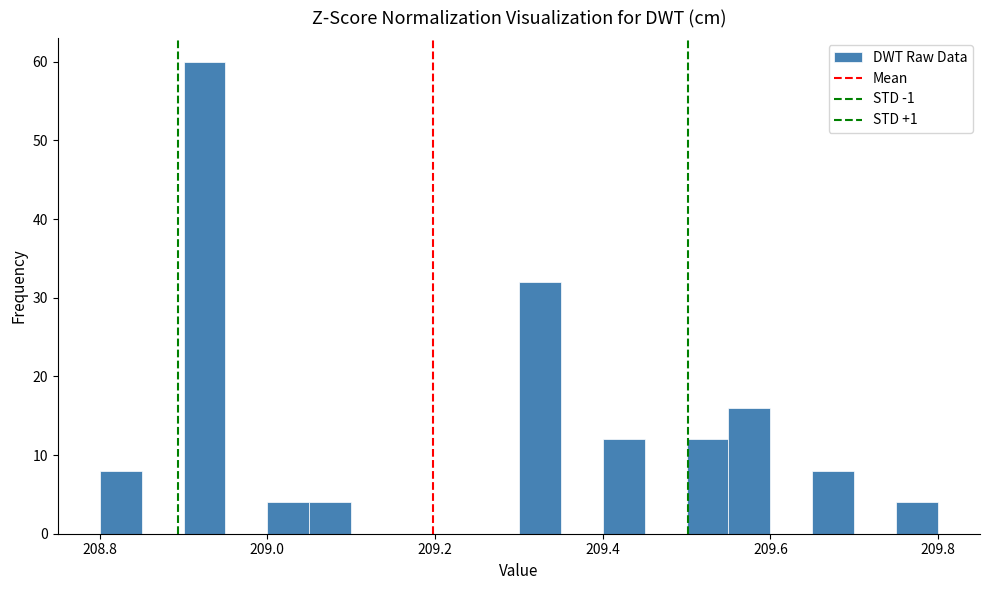

Around what value on the x-axis is the tallest bar? Give the approximate position of its centre, as read against the axis.

208.92